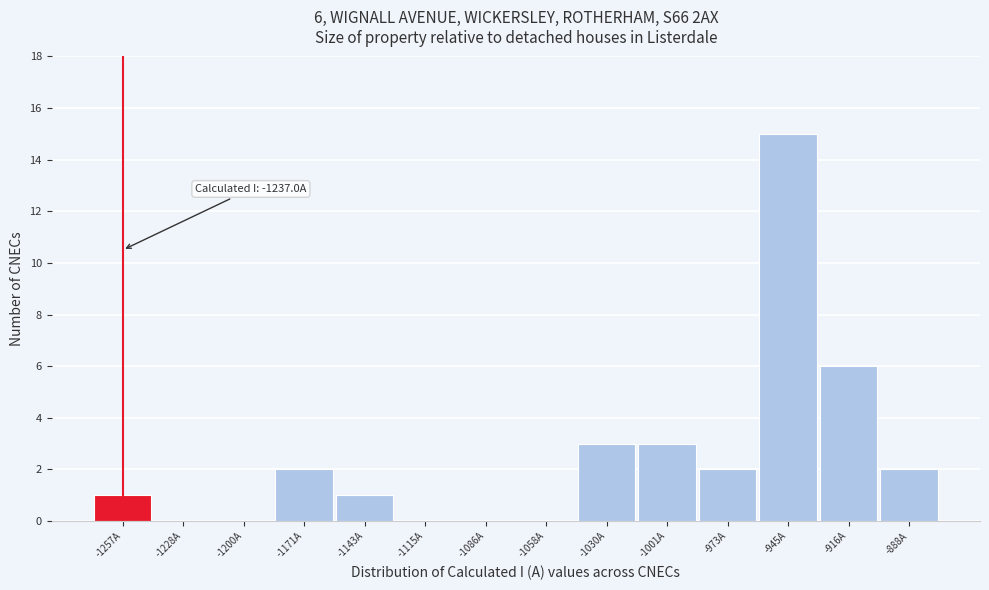

Reading left to right, transcribe all the data shown in this chart.

-1257A=1	-1228A=0	-1200A=0	-1171A=2	-1143A=1	-1115A=0	-1086A=0	-1058A=0	-1030A=3	-1001A=3	-973A=2	-945A=15	-916A=6	-888A=2